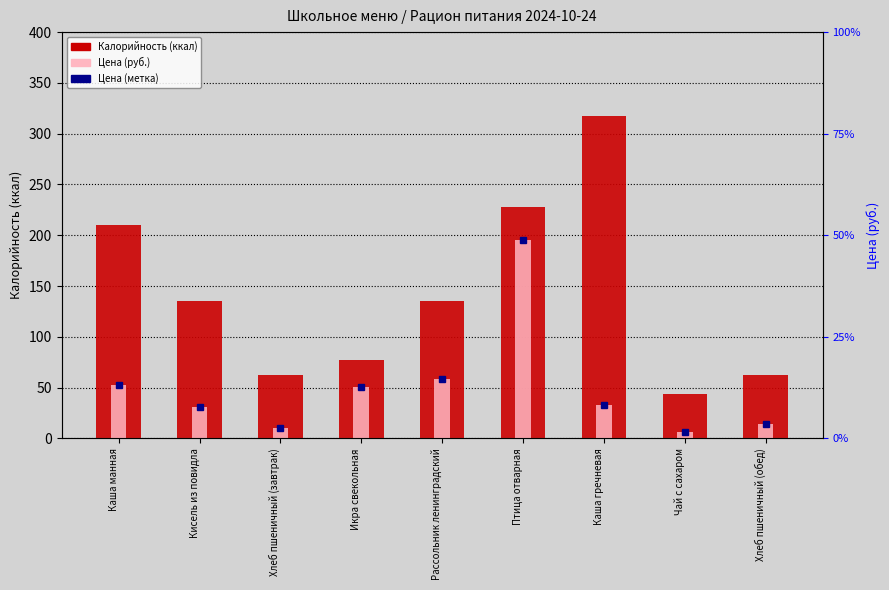

What is the label of the 9th bar from the right?

Каша манная